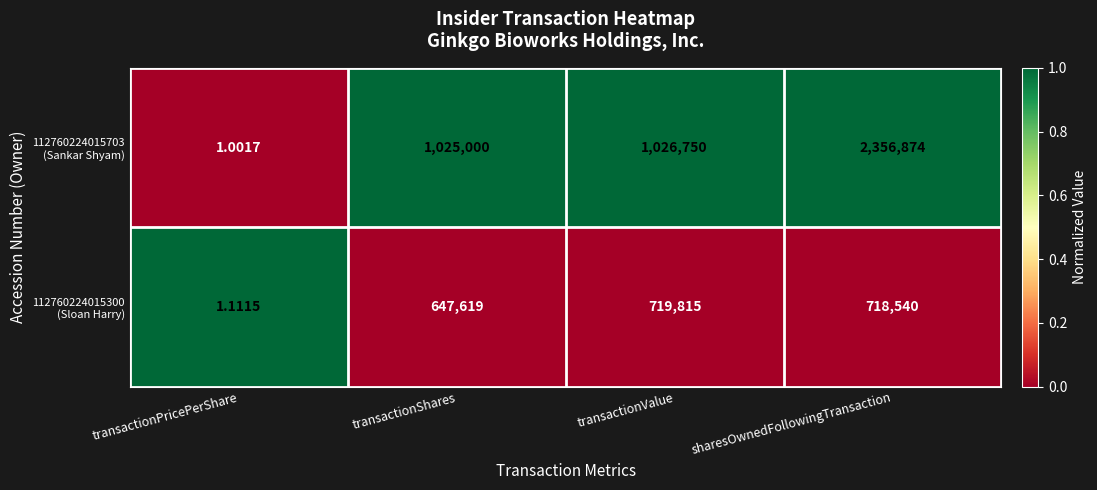

At which category is the sum across all series the highest?

sharesOwnedFollowingTransaction